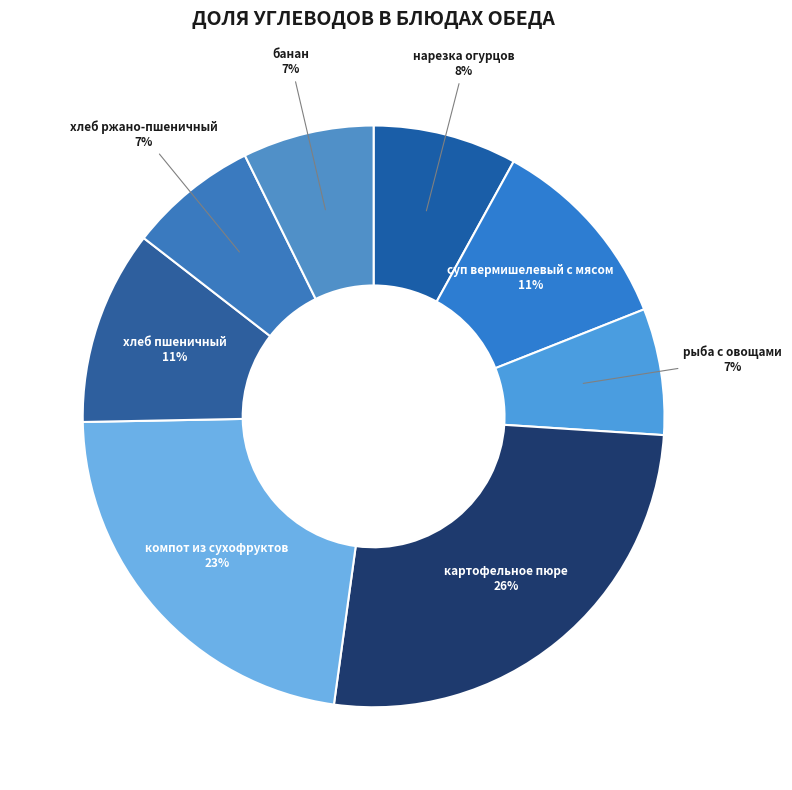

Do хлеб пшеничный and банан together represent more than half of the pie?

No